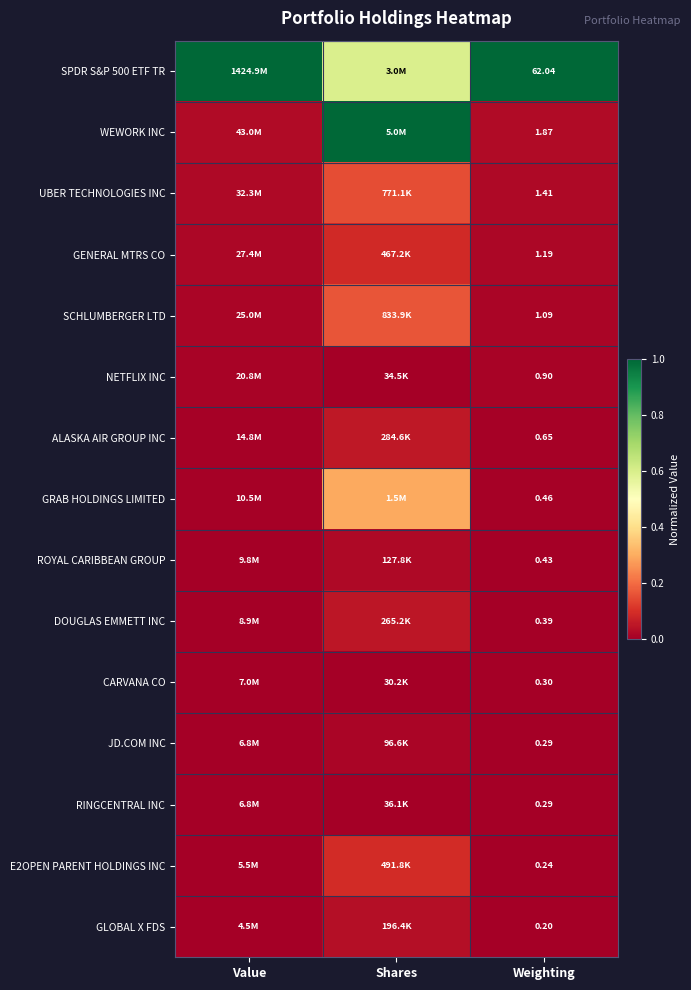

Is the value of SPDR S&P 500 ETF TR at Weighting greater than the value of SCHLUMBERGER LTD at Value?

Yes